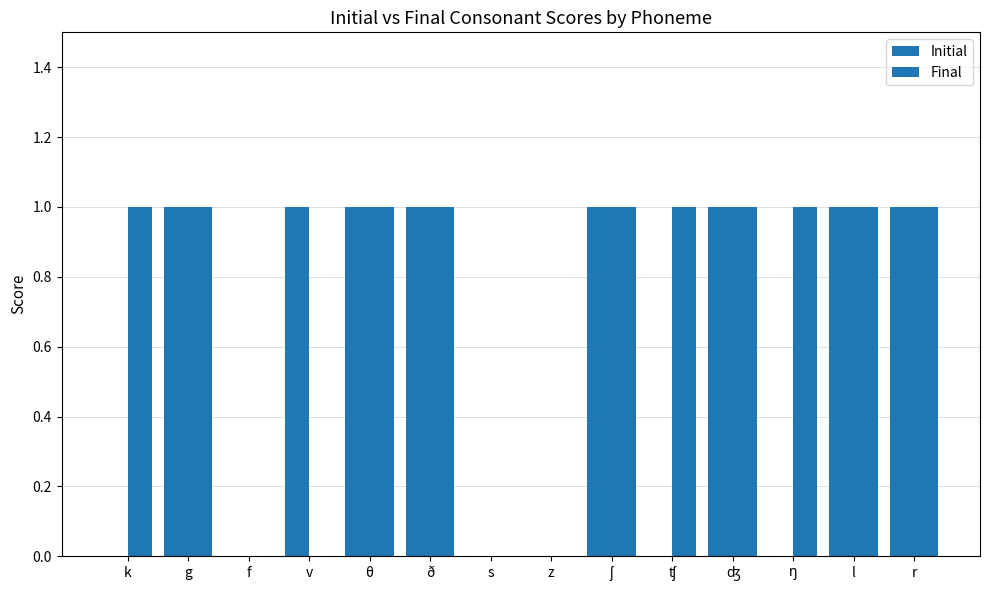

True or false: Initial has a value of 0 at ʧ.

True